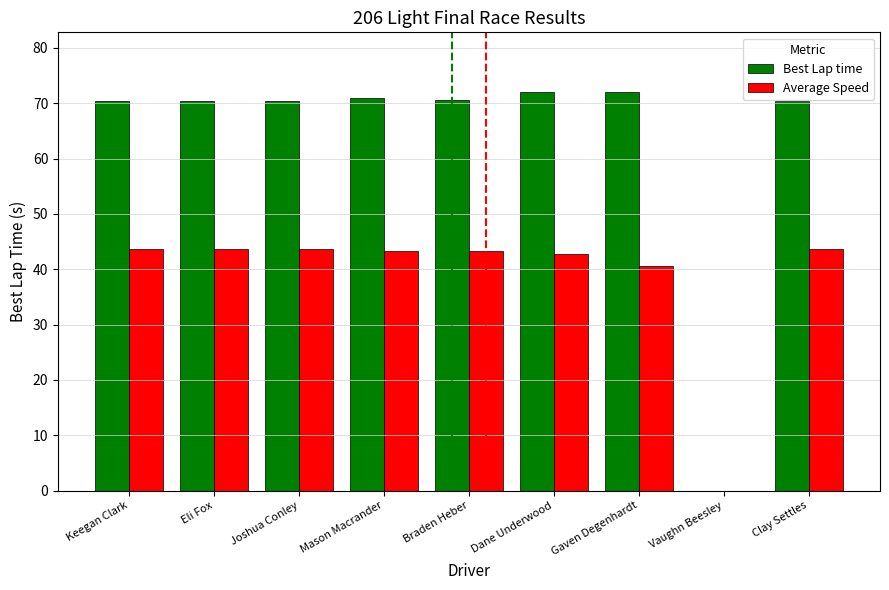

The Best Lap time series shows 70.6 at Braden Heber. True or false?

True